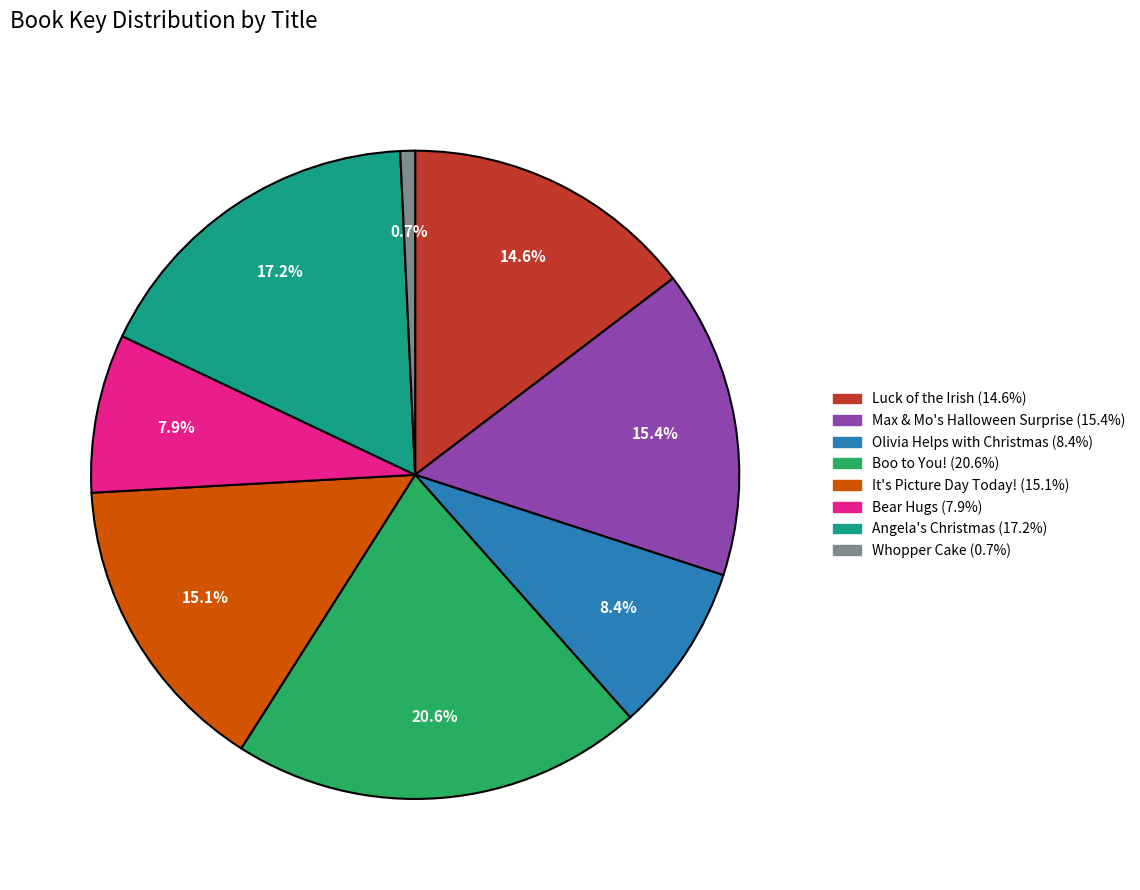

To the nearest percent, what percentage of the pie is It's Picture Day Today!?

15%